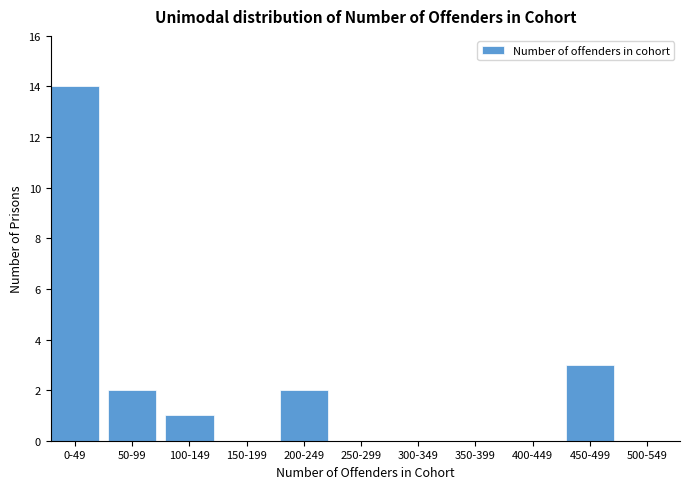

Reading right to left, extract all data points from this chart.

500-549=0	450-499=3	400-449=0	350-399=0	300-349=0	250-299=0	200-249=2	150-199=0	100-149=1	50-99=2	0-49=14